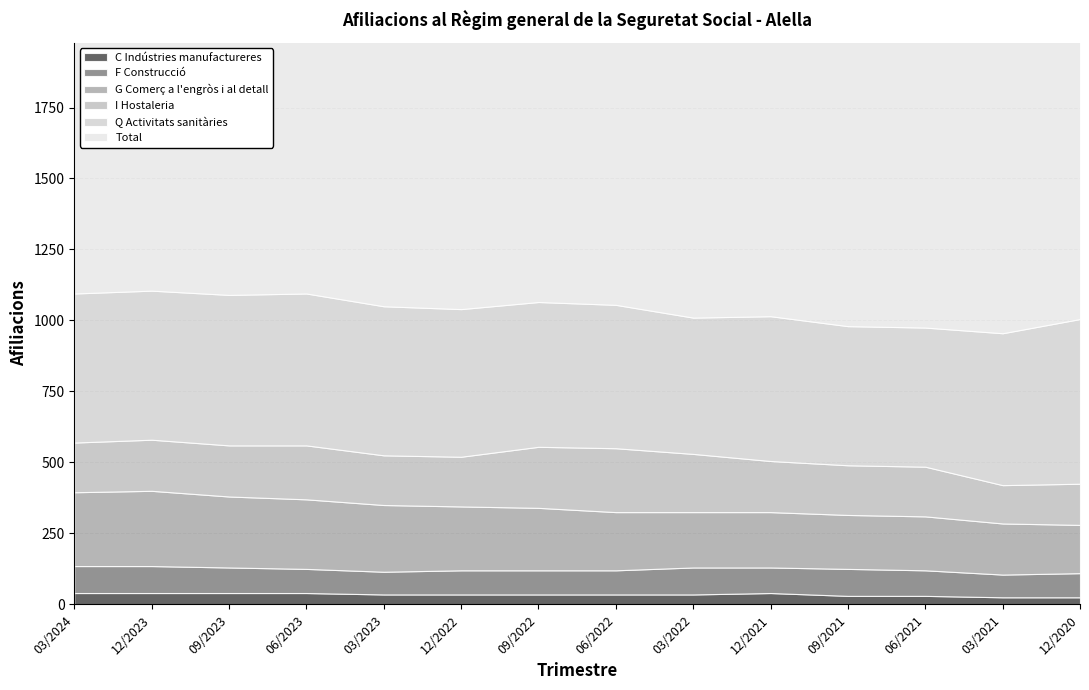

How many data points does each series have?

14